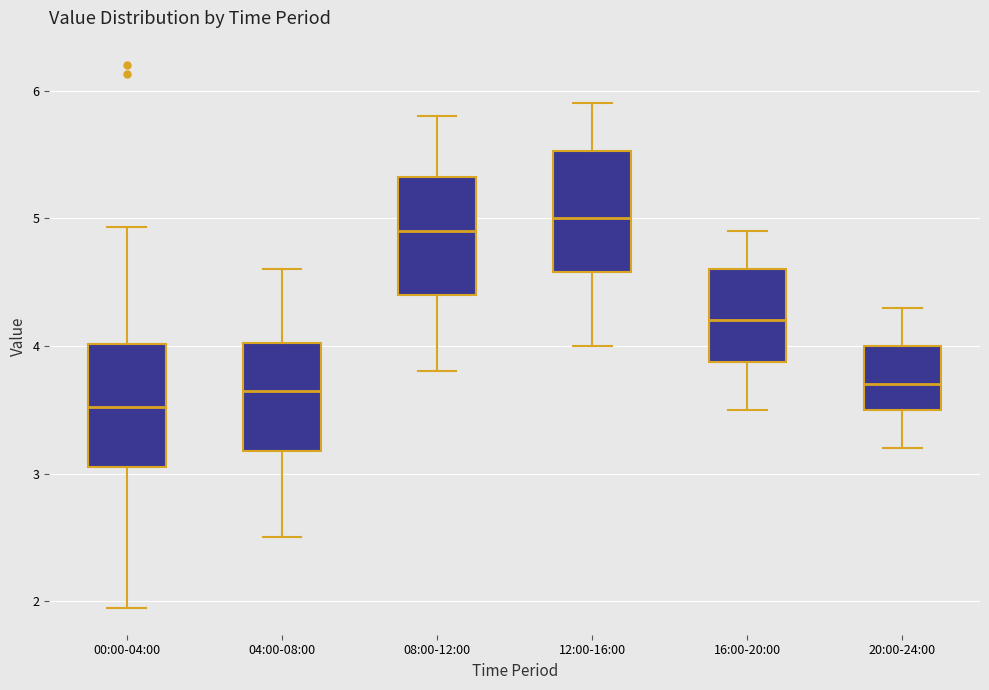

Reading left to right, transcribe this box plot: for each box, give where its median line is, the range the box spans, and where its two whiskers end, as read against the y-axis. The values are not printed on the chart, so give them approximately, as read against the axis.

00:00-04:00: median 3.5, box 3.1 to 4.0, whiskers 2.0 to 4.9
04:00-08:00: median 3.7, box 3.2 to 4.0, whiskers 2.5 to 4.6
08:00-12:00: median 4.9, box 4.4 to 5.3, whiskers 3.8 to 5.8
12:00-16:00: median 5.0, box 4.6 to 5.5, whiskers 4.0 to 5.9
16:00-20:00: median 4.2, box 3.9 to 4.6, whiskers 3.5 to 4.9
20:00-24:00: median 3.7, box 3.5 to 4.0, whiskers 3.2 to 4.3